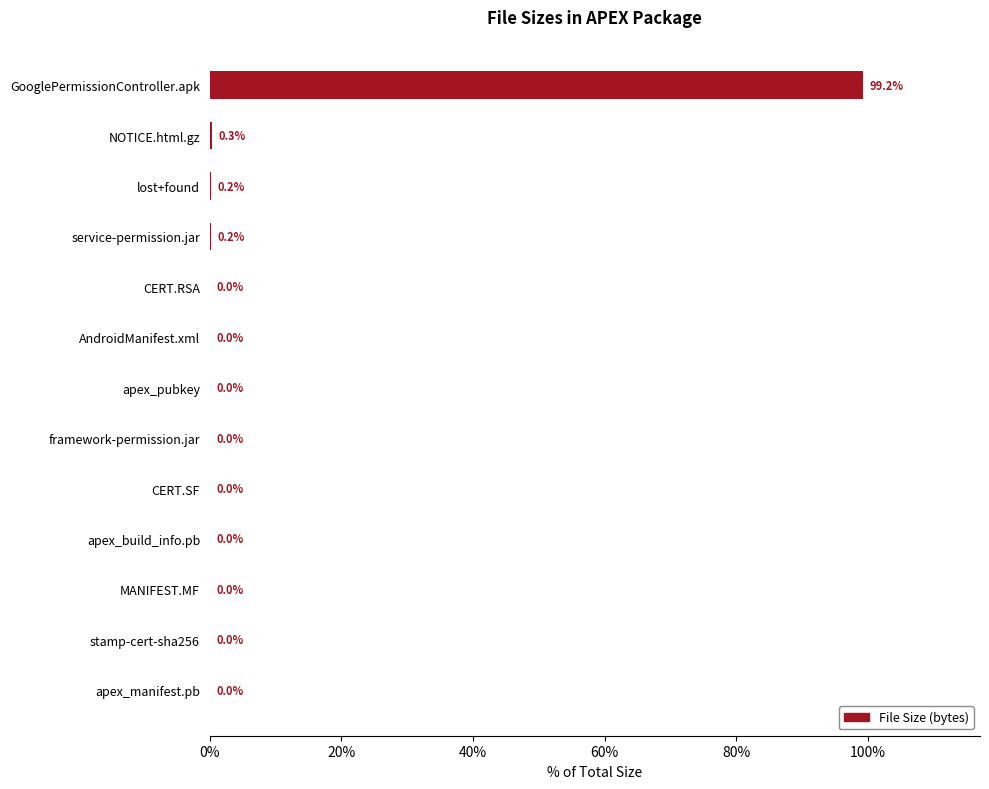

What value does the data have at NOTICE.html.gz?

0.3